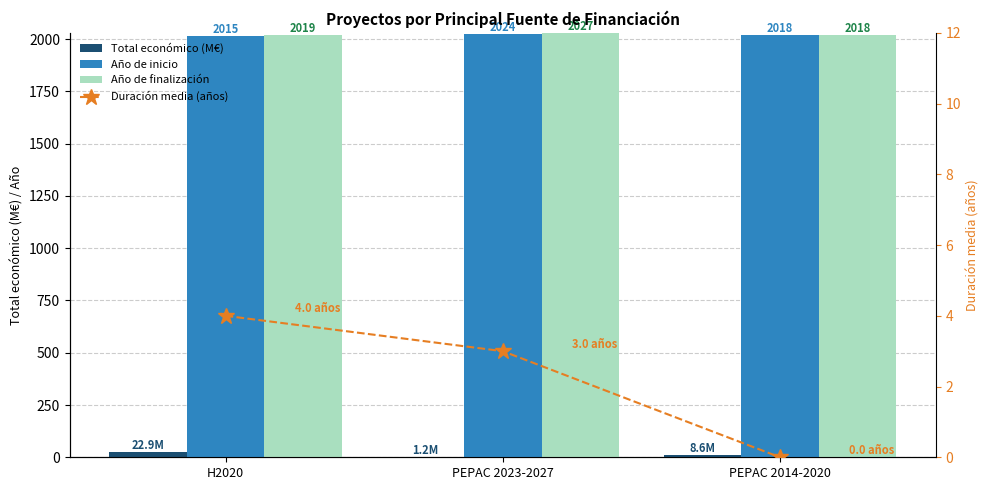

What is the difference between the Duración media (años) values at PEPAC 2023-2027 and H2020?

1.0